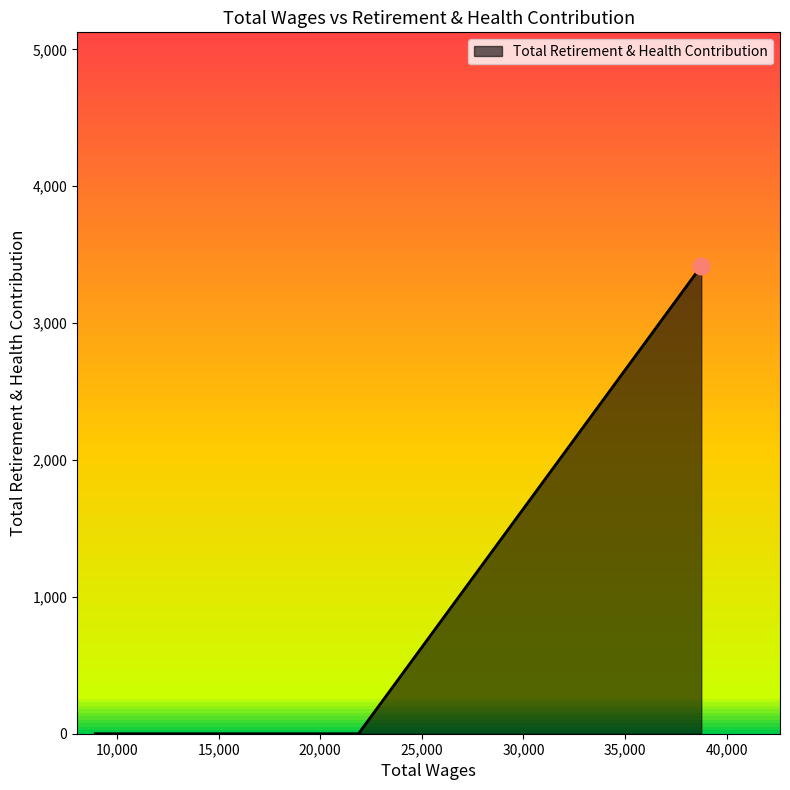

What is the average value?

683